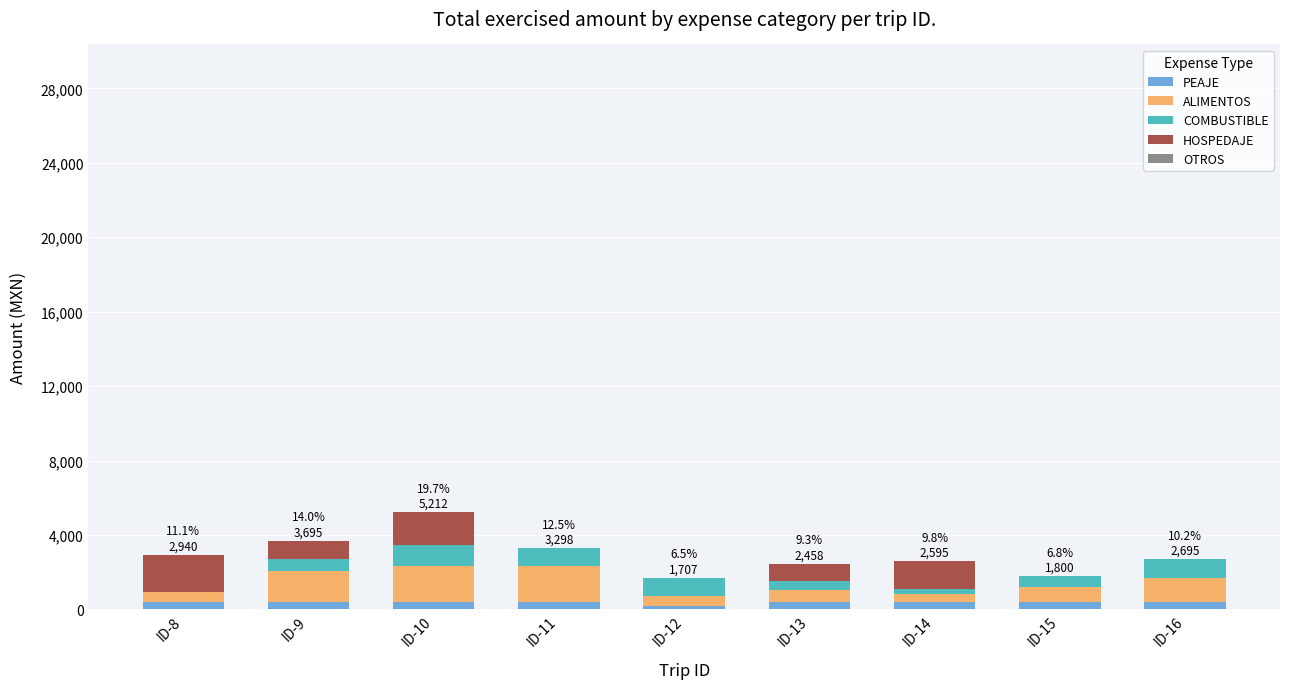

What is the sum of all PEAJE values?

3196.5